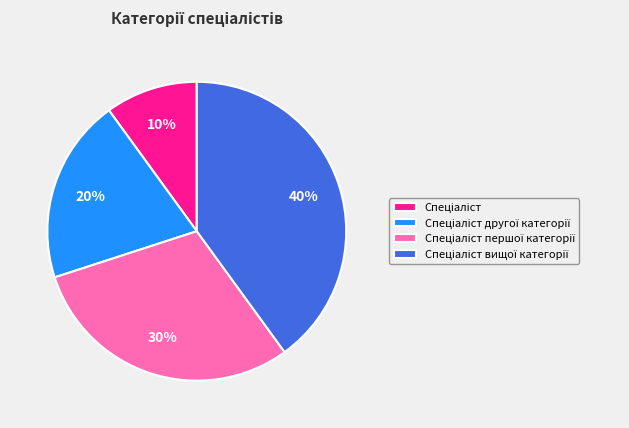

Is there a majority slice in this chart?

No